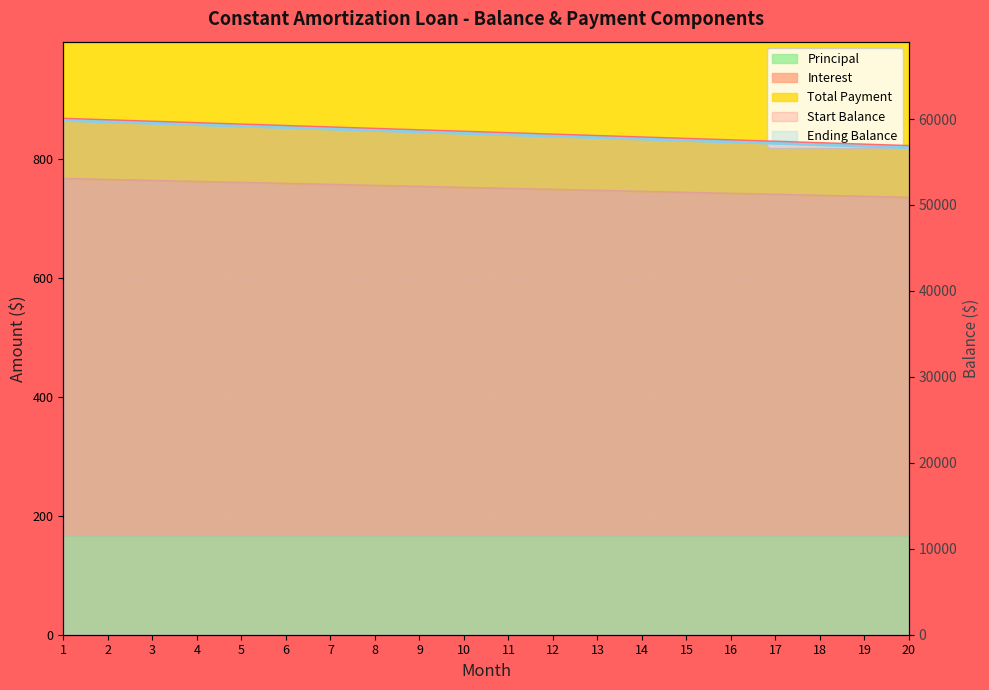

What is the lowest value of the Ending Balance (line) series?

56666.7